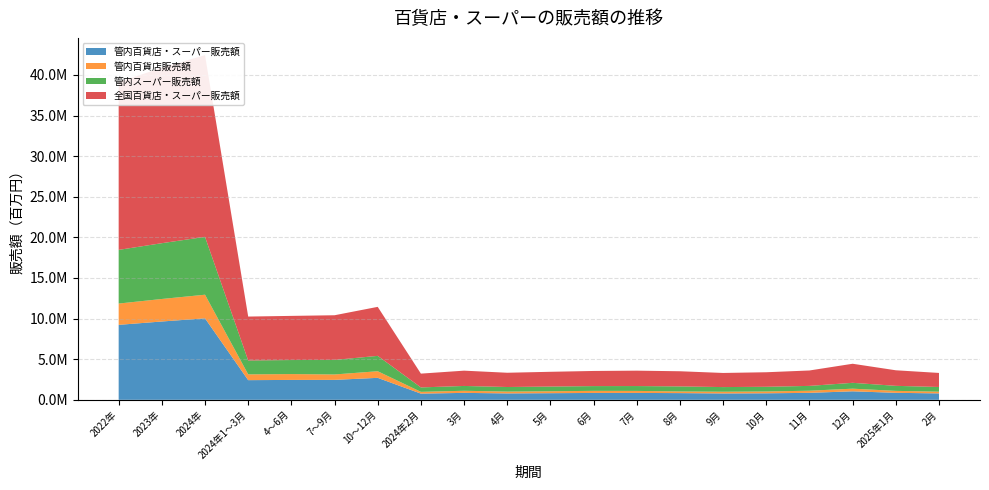

Reading left to right, transcribe all the data shown in this chart.

管内百貨店・スーパー販売額: 9230804.8	9643778.4	10031730.0	2421304.9	2449098.6	2455774.1	2705552.4	763004.9	853502.6	788355.9	816265.2	844477.6	847185.7	824889.9	783698.5	802464.4	856987.7	1046100.3	860180.2	789169.9
管内百貨店販売額: 2622169.2	2772789.9	2909977.5	711356.6	720217.8	665762.3	812640.9	218241.5	260310.8	224000.2	236402.7	259814.8	250104.0	203188.6	212469.7	222775.2	264817.2	325048.4	240938.4	212411.8
管内スーパー販売額: 6608635.6	6870988.6	7121752.5	1709948.3	1728880.8	1790011.8	1892911.5	544763.4	593191.8	564355.7	579862.4	584662.7	597081.7	621701.3	571228.8	579689.2	592170.4	721051.9	619241.9	576758.1
全国百貨店・スーパー販売額: 20660329.0	21604942.0	22381178.0	5408260.0	5436175.0	5501643.0	6035100.0	1699073.0	1883150.0	1755426.0	1817183.0	1863565.0	1895819.0	1866442.0	1739381.0	1789477.0	1897623.0	2348000.0	1915908.0	1730566.0